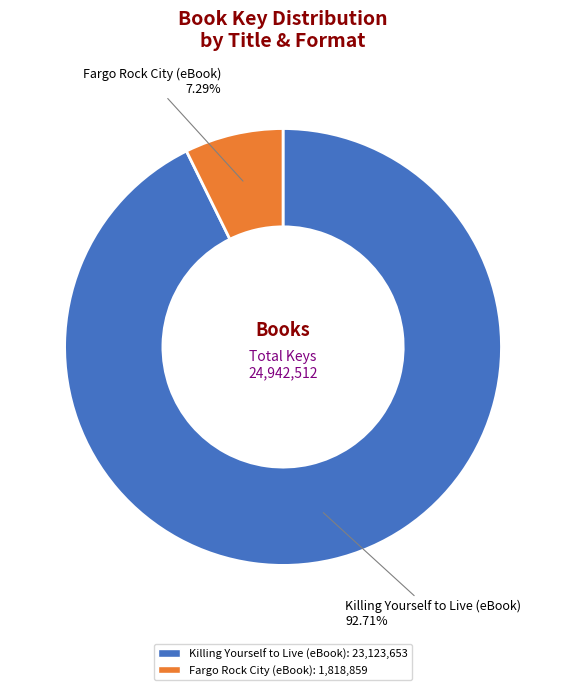

Combined, do Fargo Rock City (eBook) and Killing Yourself to Live (eBook) account for over 50%?

Yes